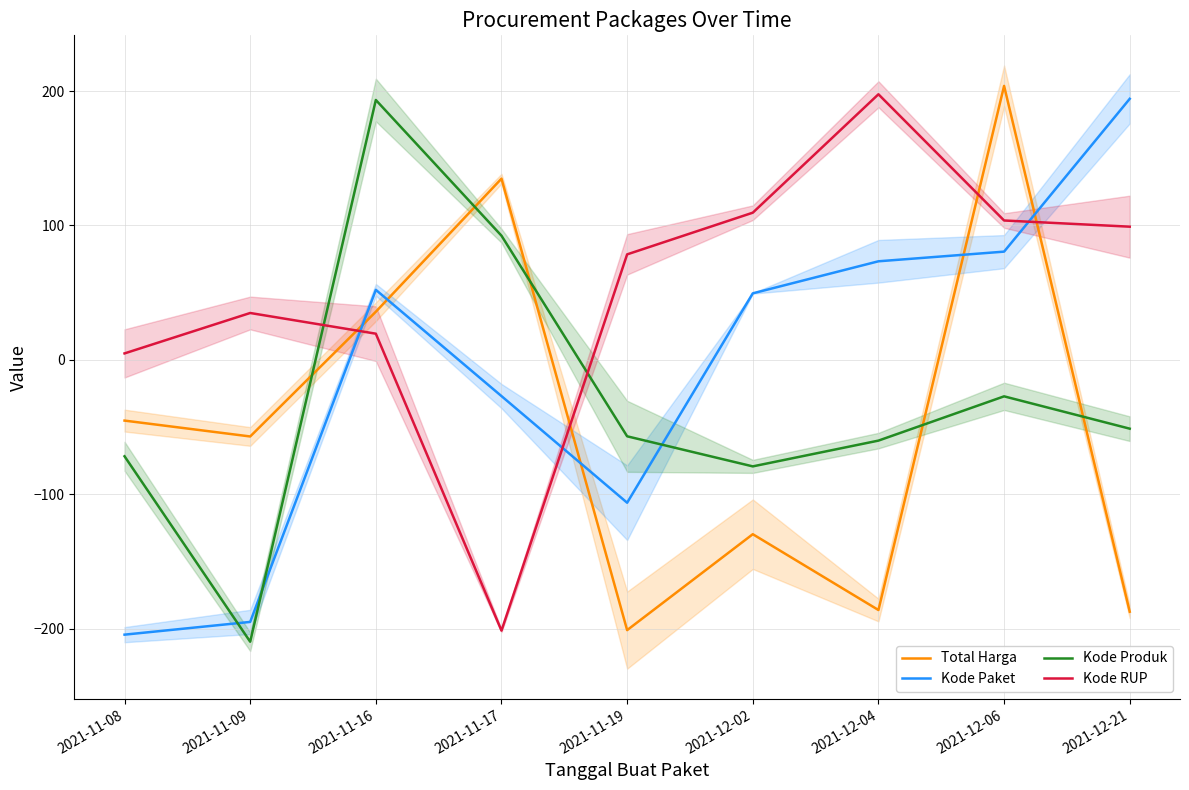

How many interior local peaks does the Total Harga series have?

3